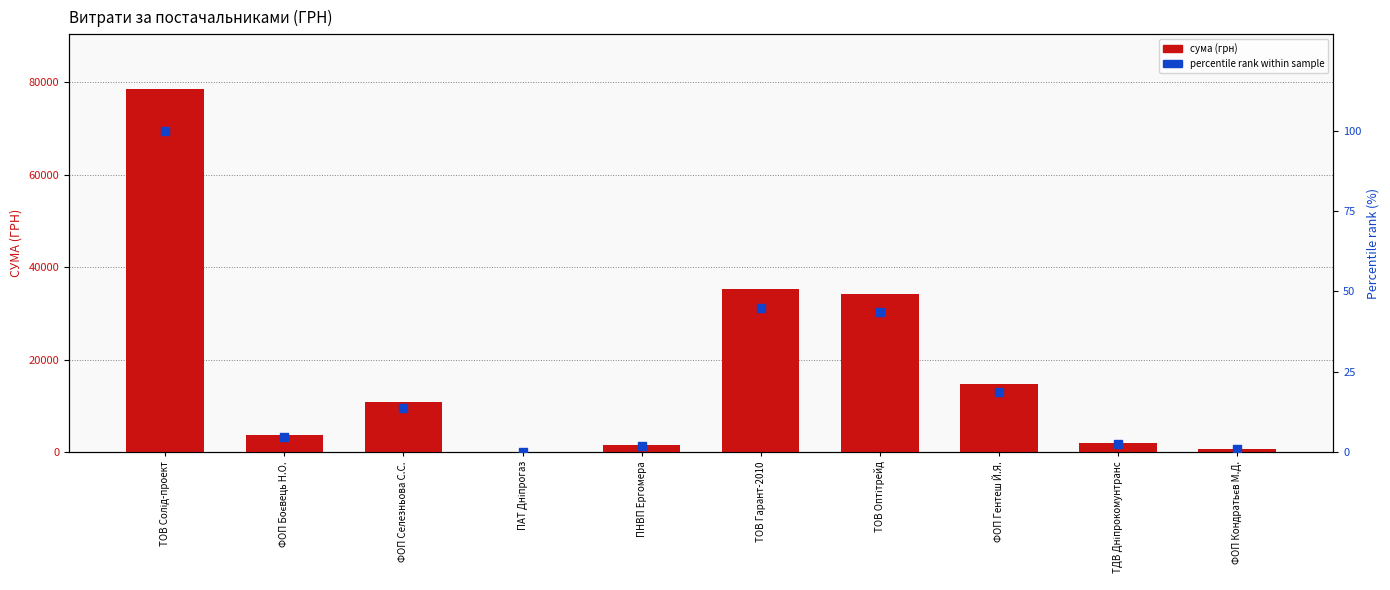

At how many categories does at least one series exceed 4146?

5